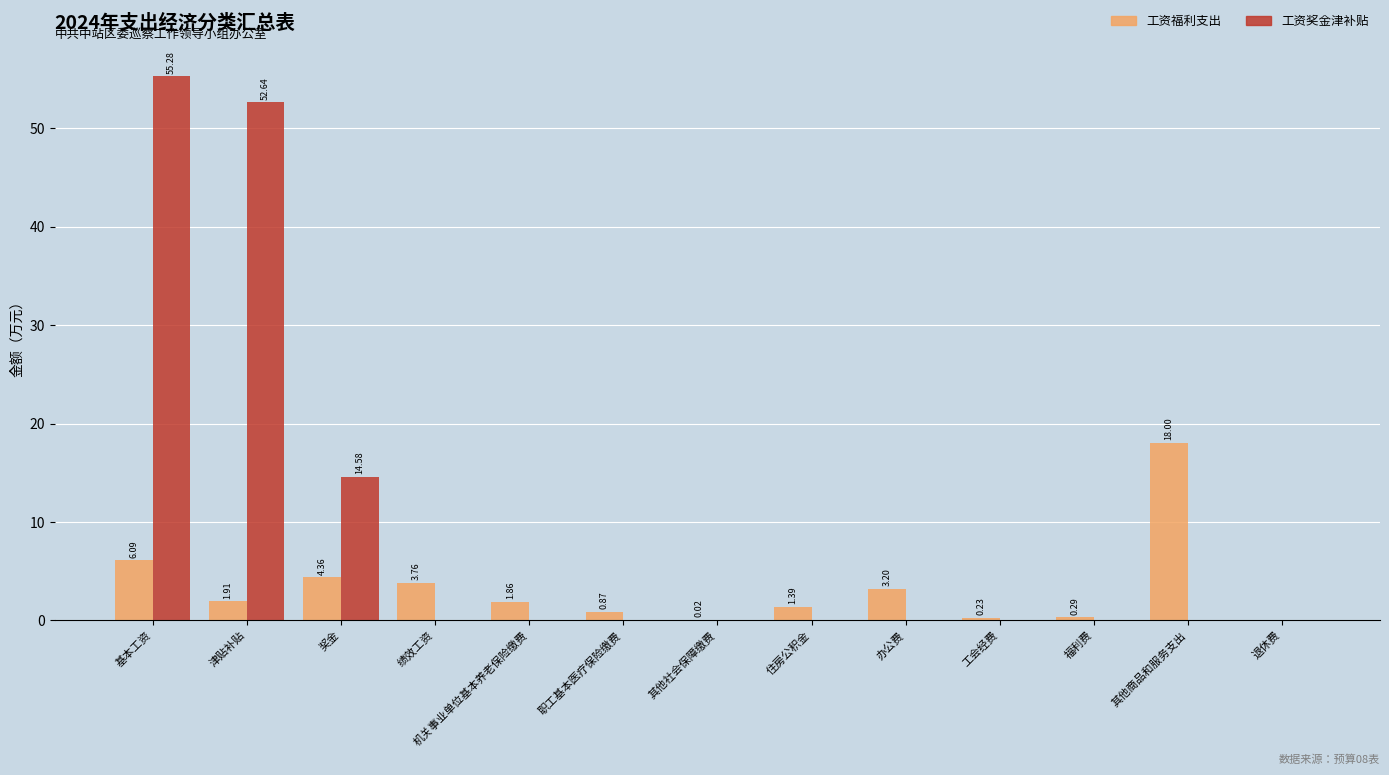

At which label does 工资奖金津补贴 reach its peak?

基本工资